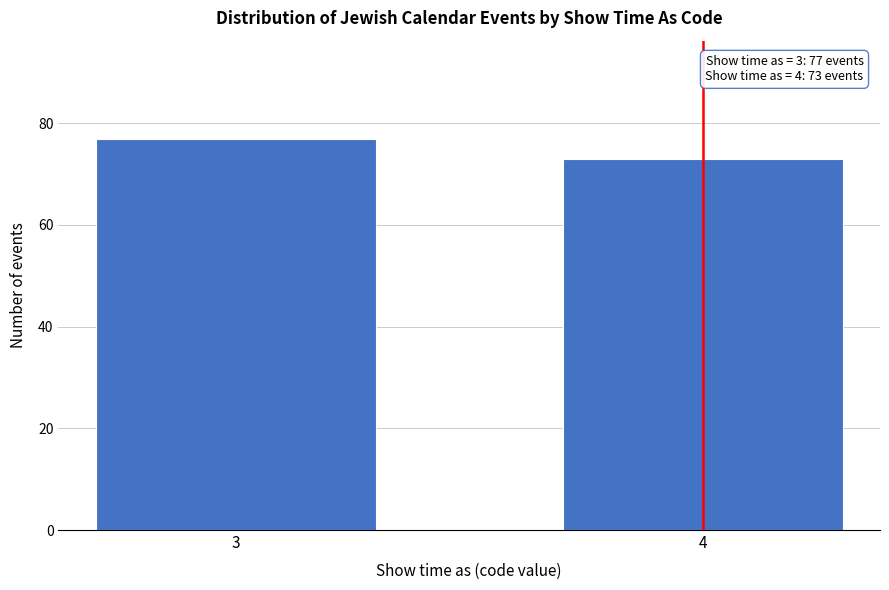

Reading right to left, extract all data points from this chart.

4=73	3=77